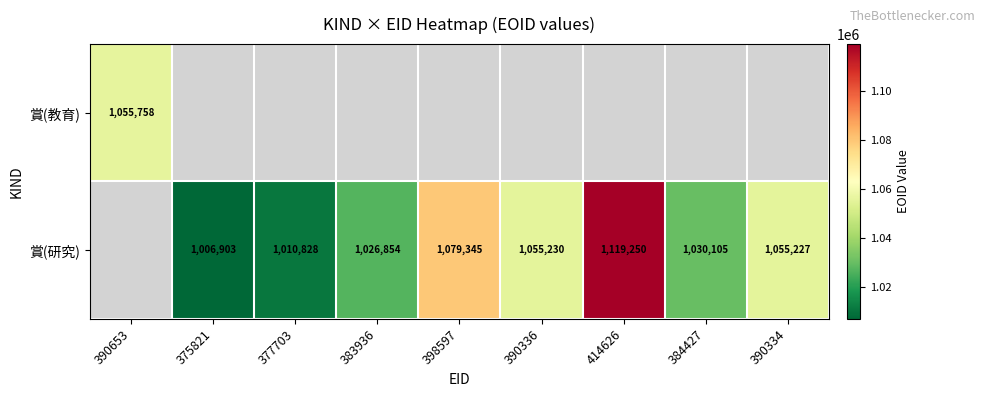

Is it true that 賞(研究) equals 1119250 at 414626?

True